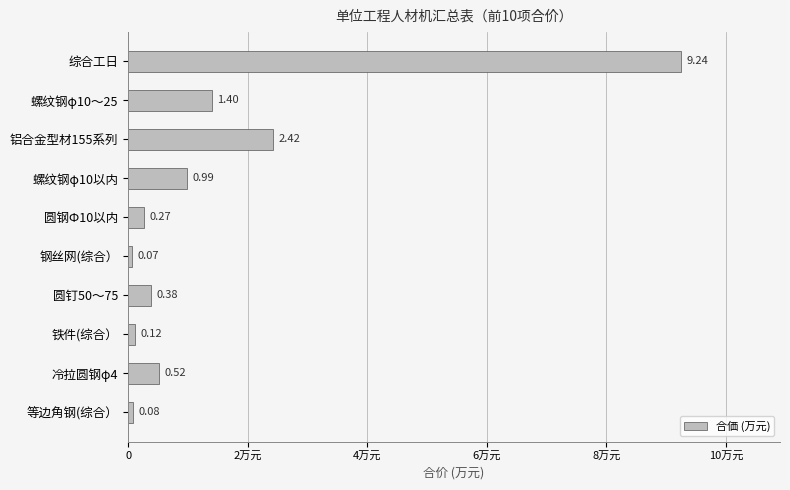

Are the bars horizontal?

Yes